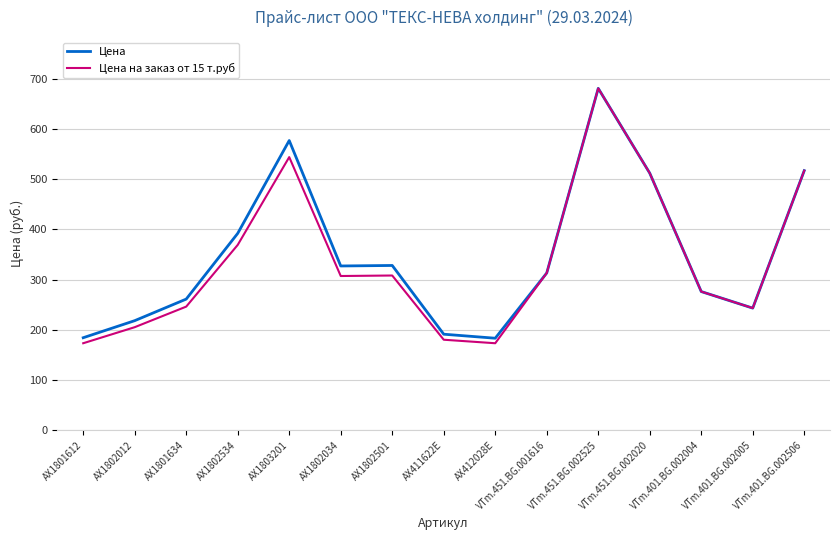

At which label is Цена closest to 432?

AX1802534